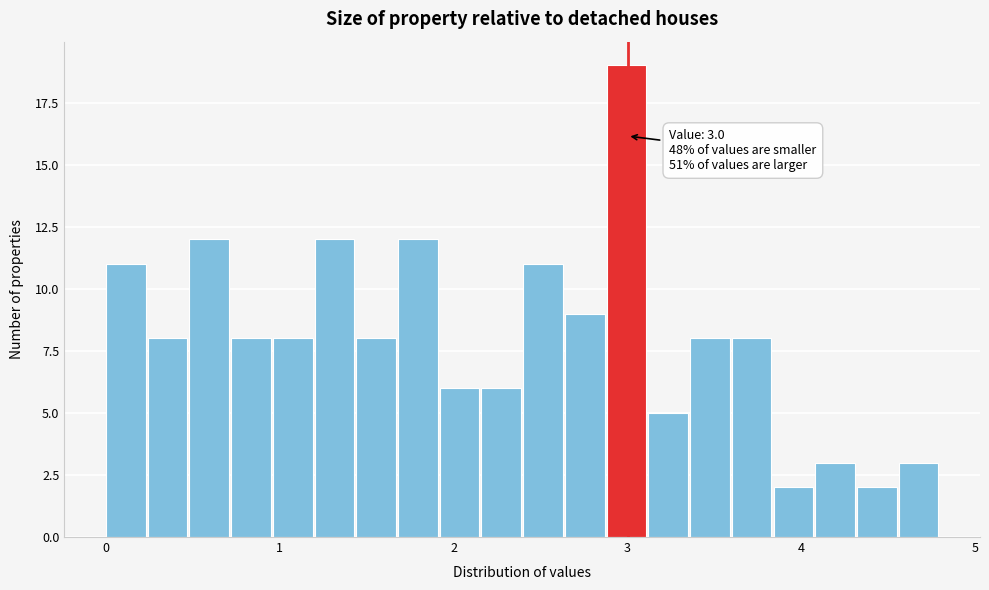

Read against the x-axis, roughly where is the centre of the tallest bar?

3.0